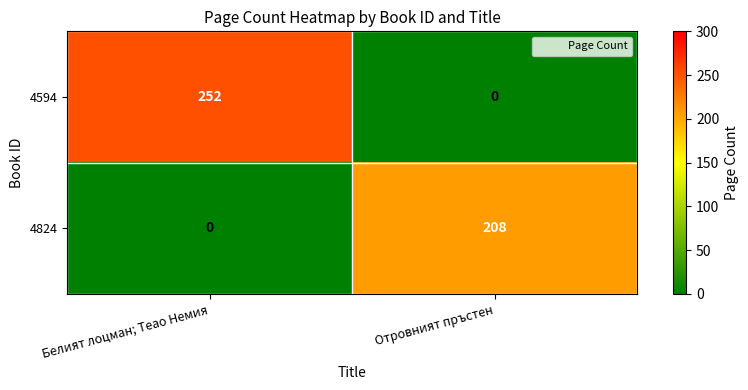

What is the maximum value for 4594?

252